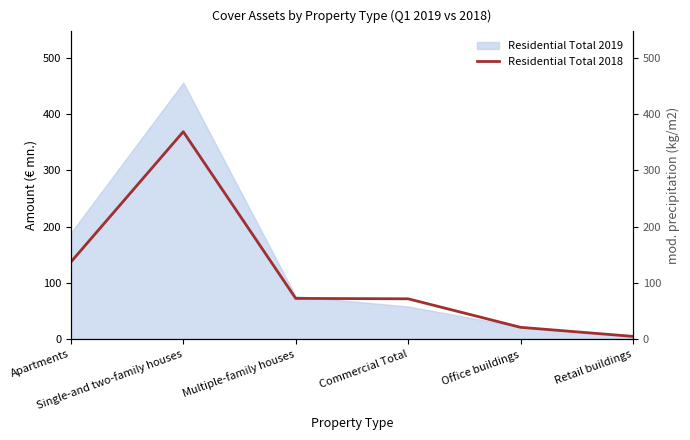

List the labels in order of value, largest first.

Single-and two-family houses, Apartments, Multiple-family houses, Commercial Total, Office buildings, Retail buildings